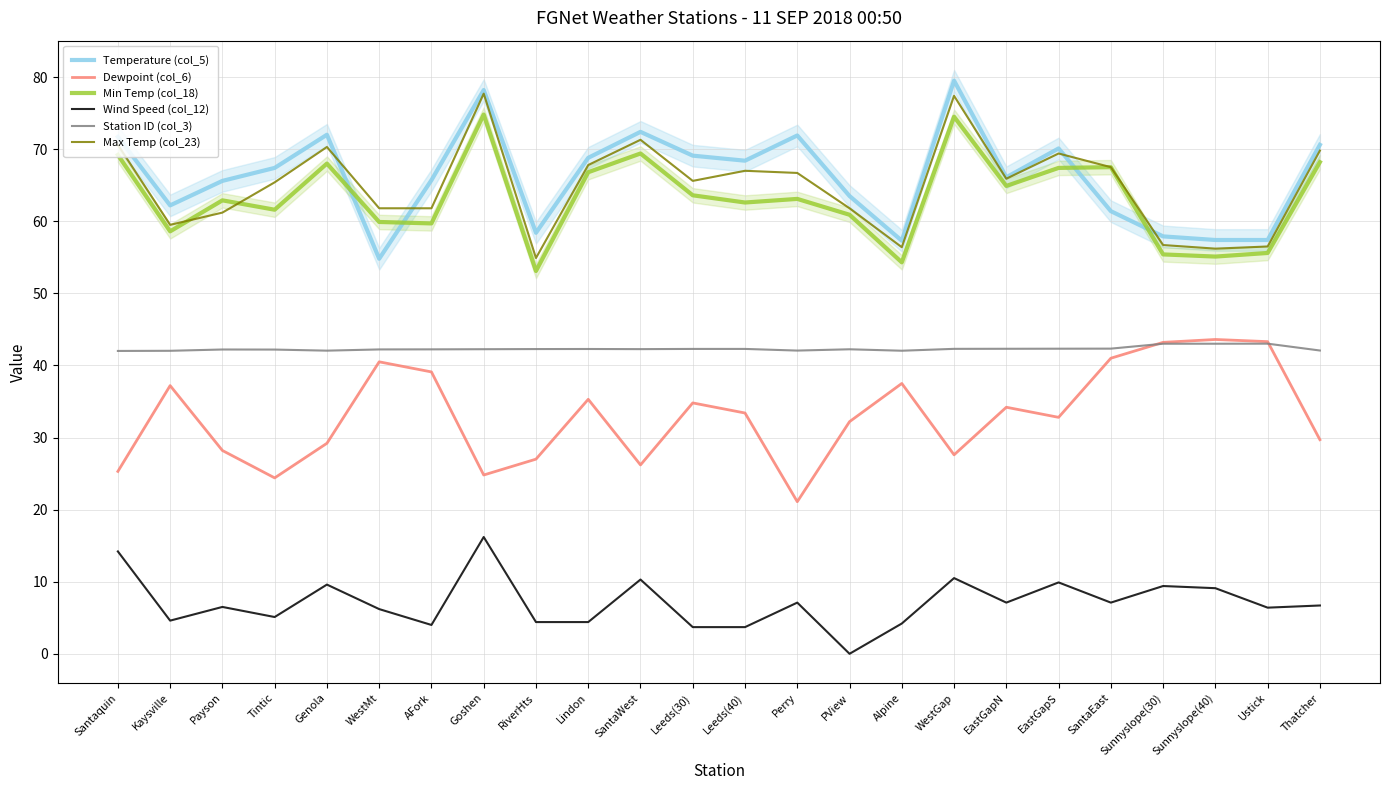

Is this an area chart (filled region under the line)?

No